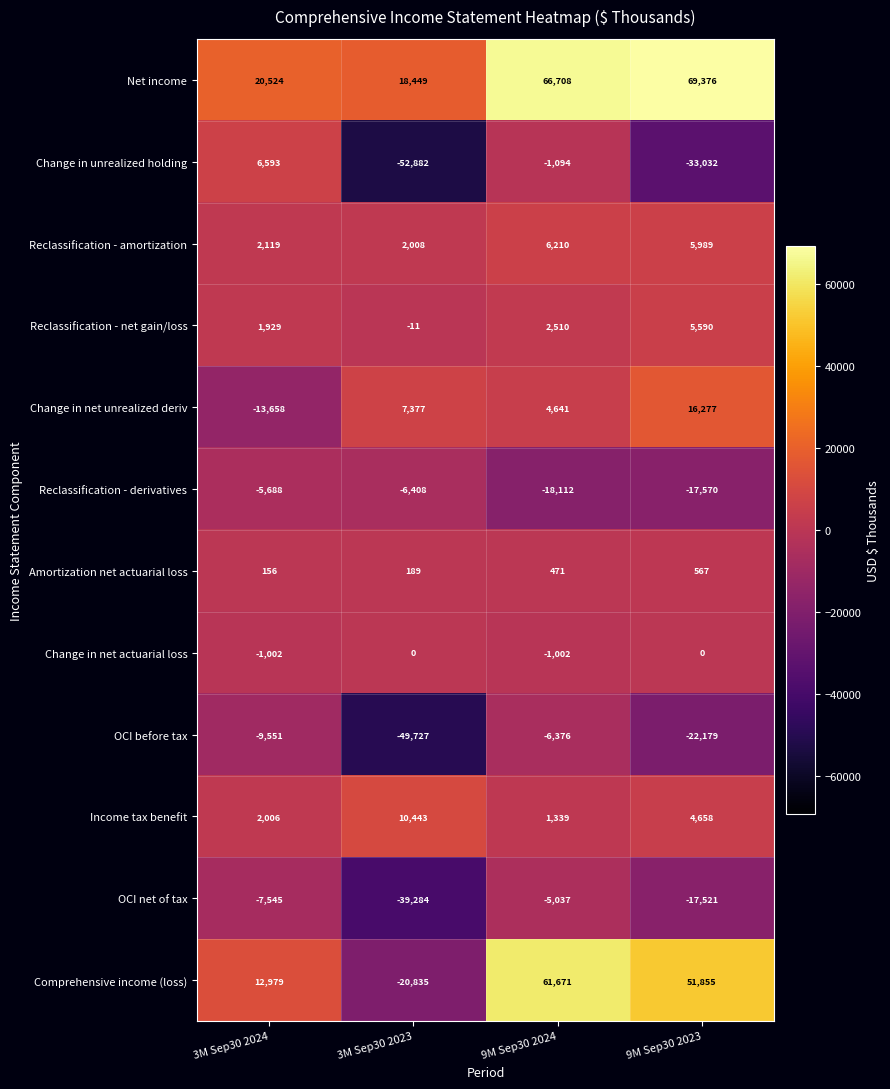

Where is Amortization net actuarial loss nearest to the value 361?

9M Sep30 2024